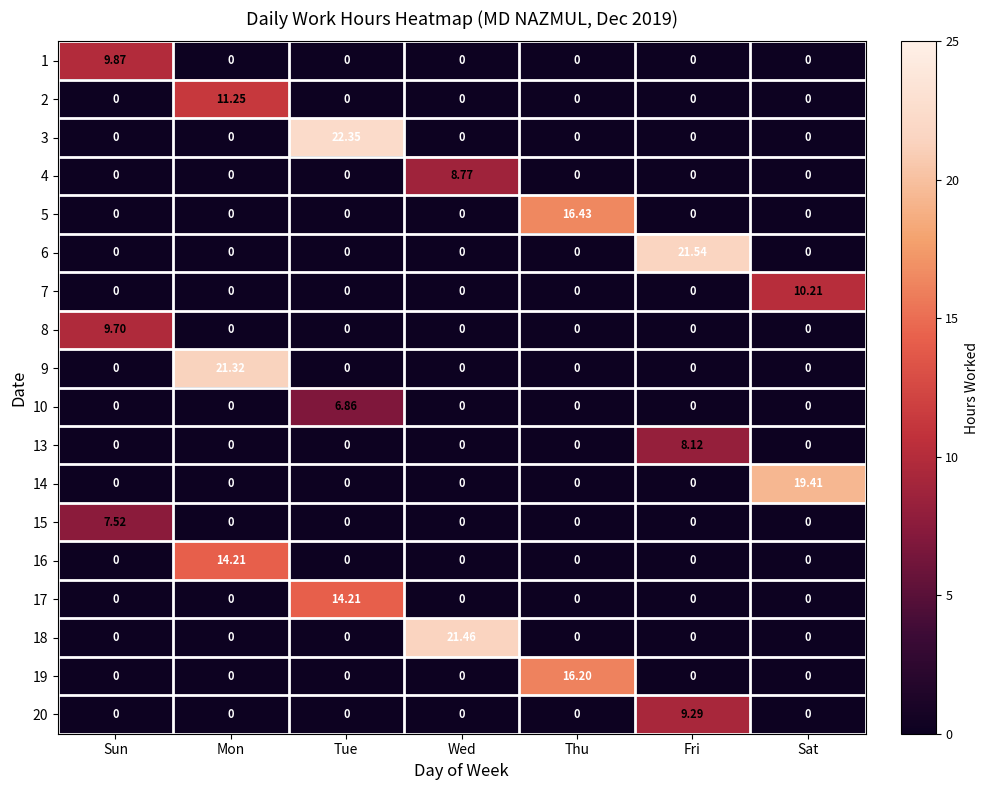

Is the value of 17 at Tue greater than the value of 20 at Tue?

Yes